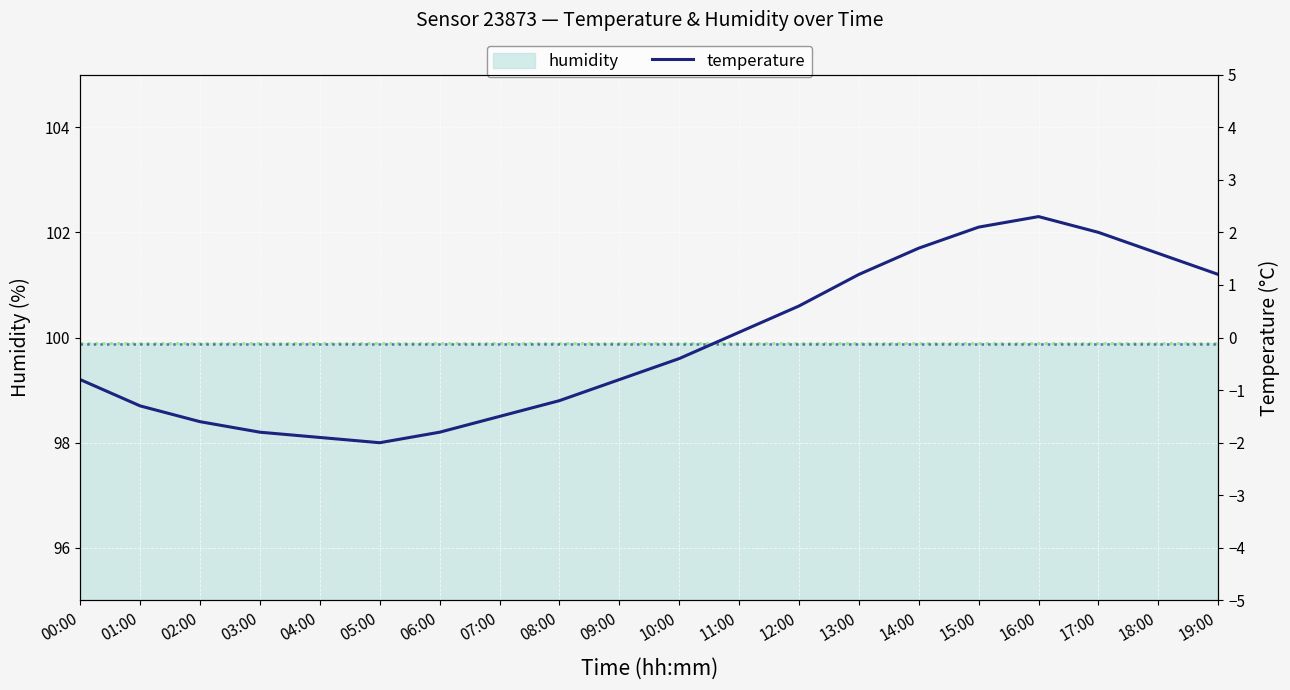

How many lines are shown in the chart?

1